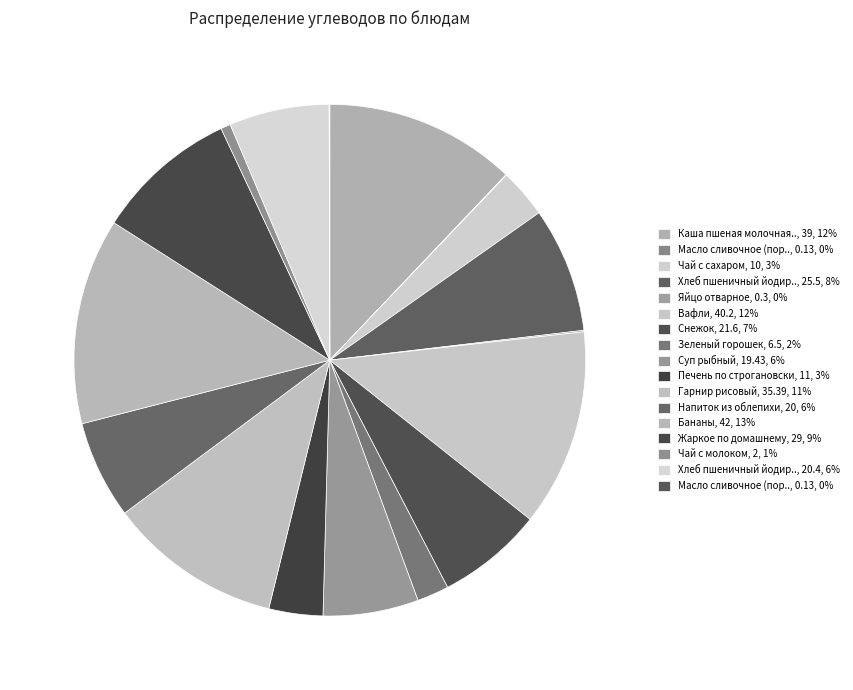

Which slice is the largest?

Бананы